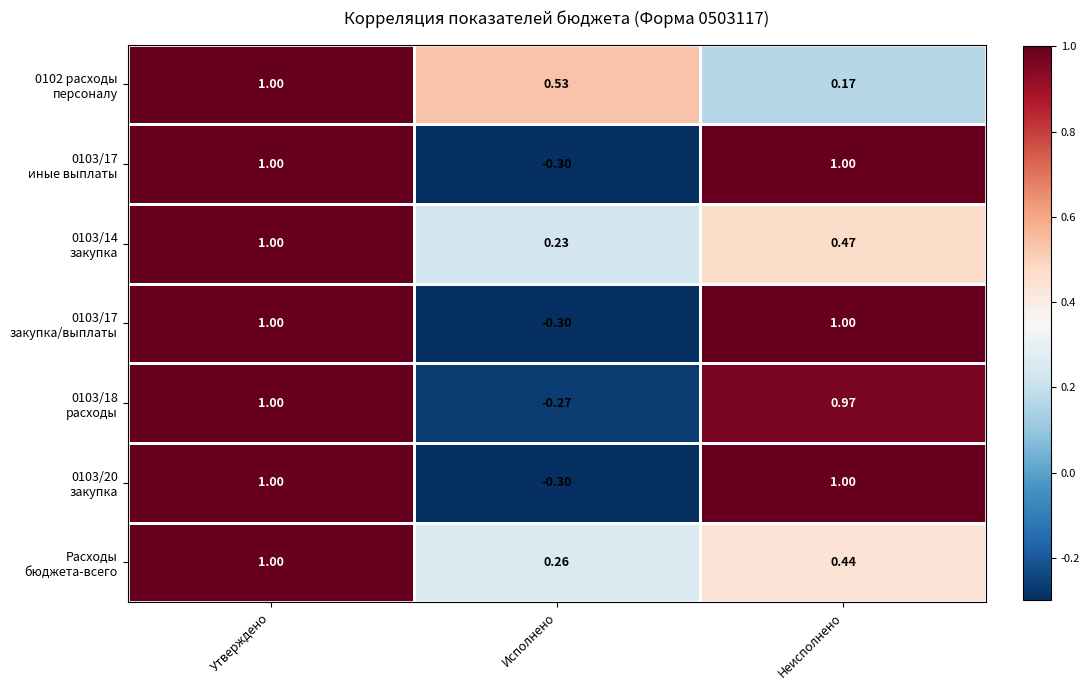

Which label corresponds to the smallest value in the chart?

Исполнено